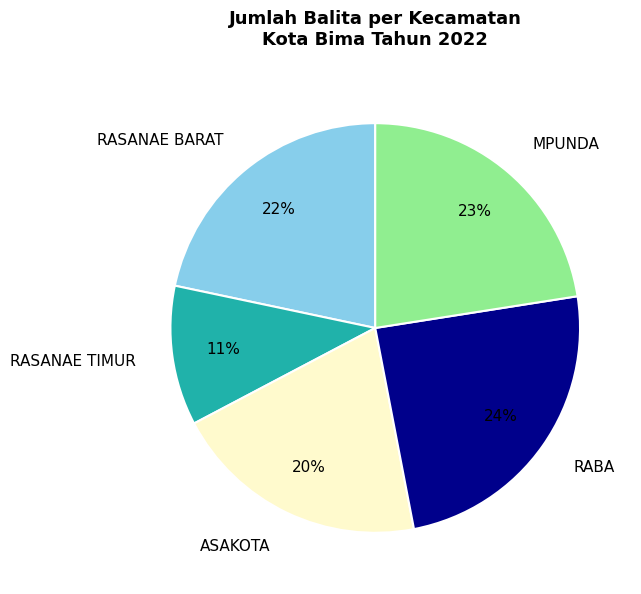

Between ASAKOTA and RASANAE BARAT, which is larger?

RASANAE BARAT